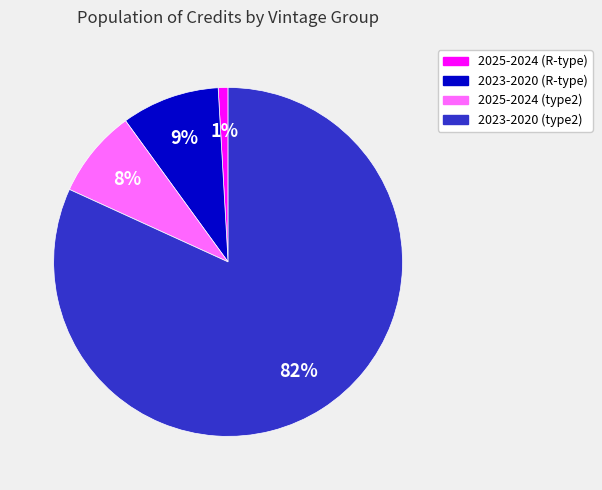

Between 2023-2020 (R-type) and 2025-2024 (R-type), which is larger?

2023-2020 (R-type)